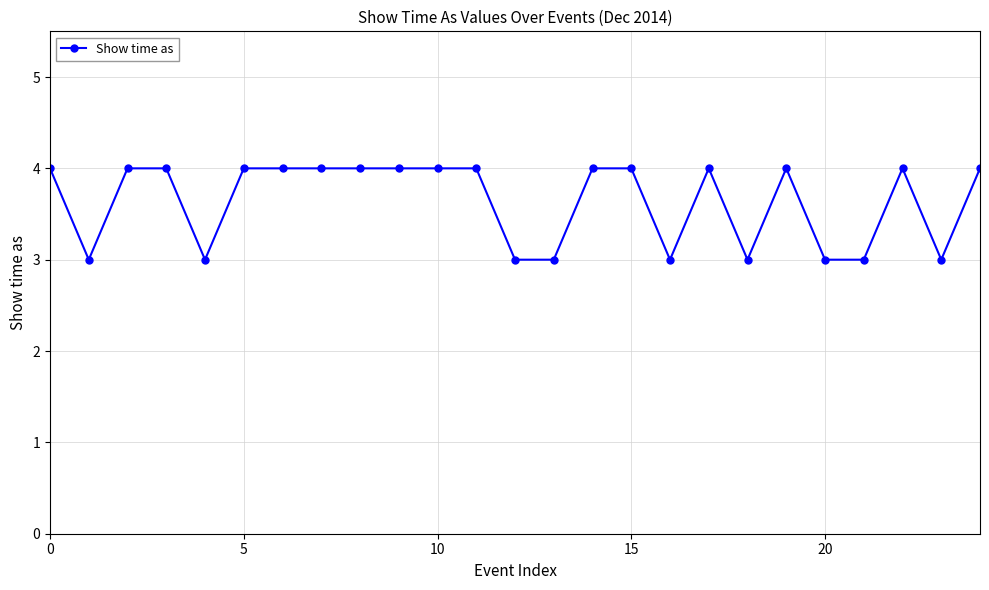

Reading left to right, extract all data points from this chart.

4	3	4	4	3	4	4	4	4	4	4	4	3	3	4	4	3	4	3	4	3	3	4	3	4